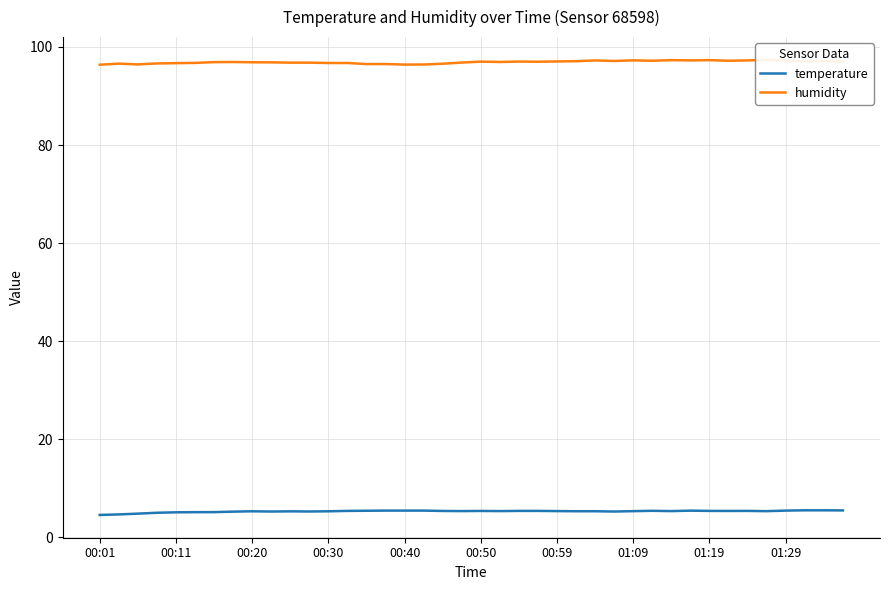

What is the minimum value for temperature?

4.5